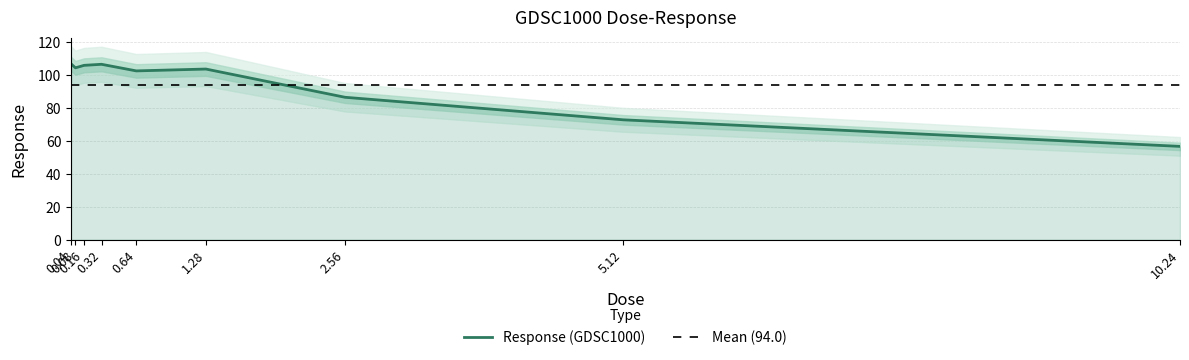

What is the change in value from 2.56 to 5.12?

-13.7